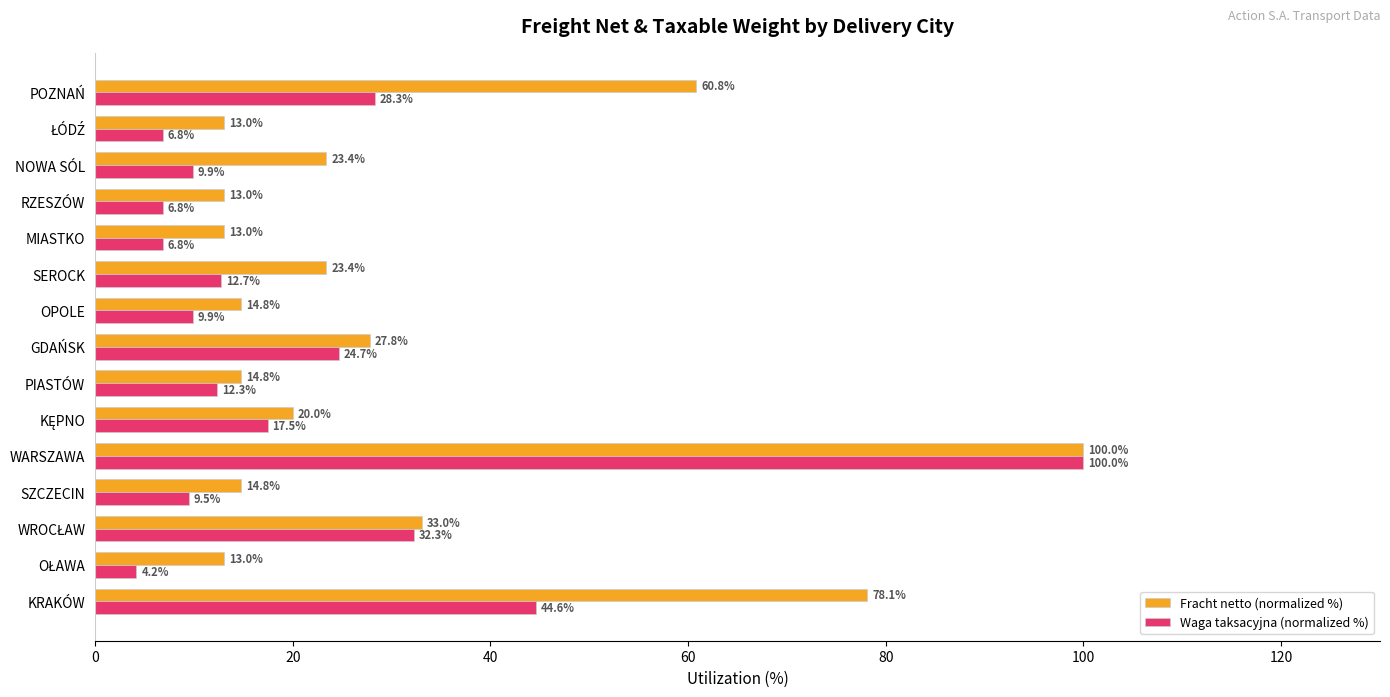

Which category has the highest value in the Fracht netto (normalized %) series?

WARSZAWA